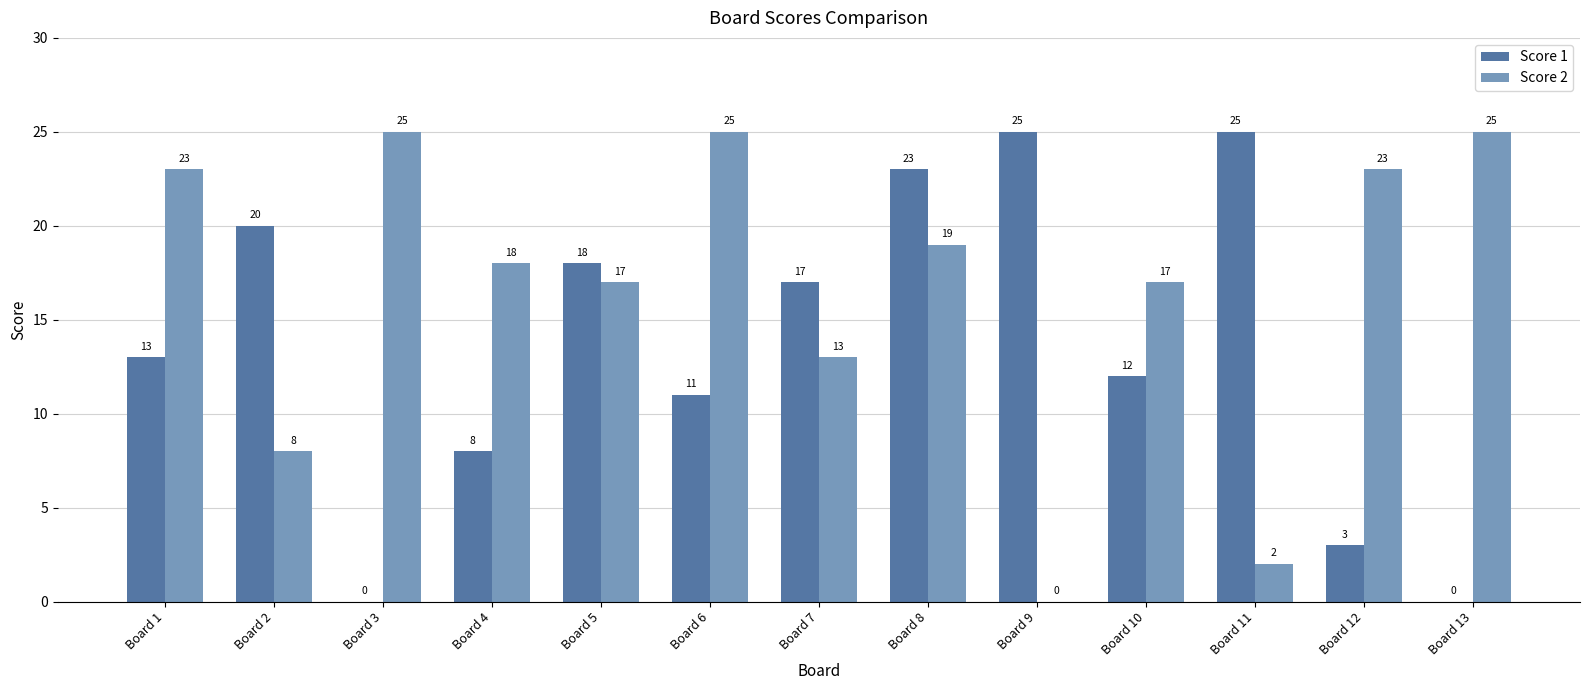

At which category is the sum across all series the highest?

Board 8